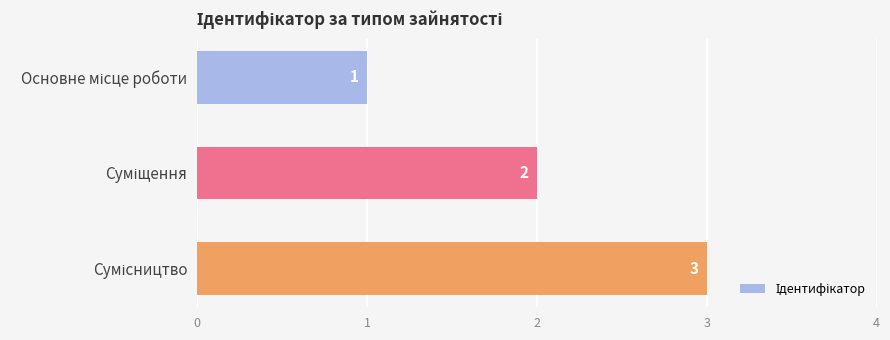

What is the value of the 1st bar from the top?

1